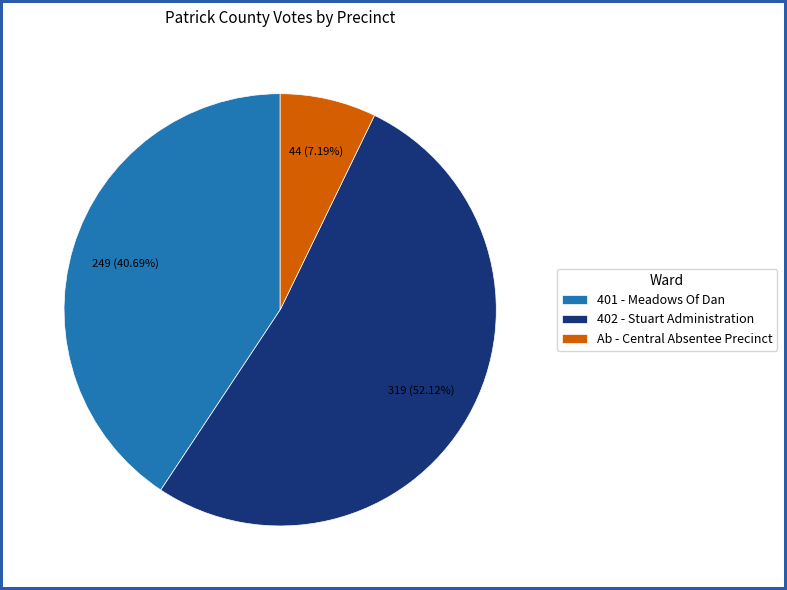

Does 401 - Meadows Of Dan account for over 50% of the chart?

No